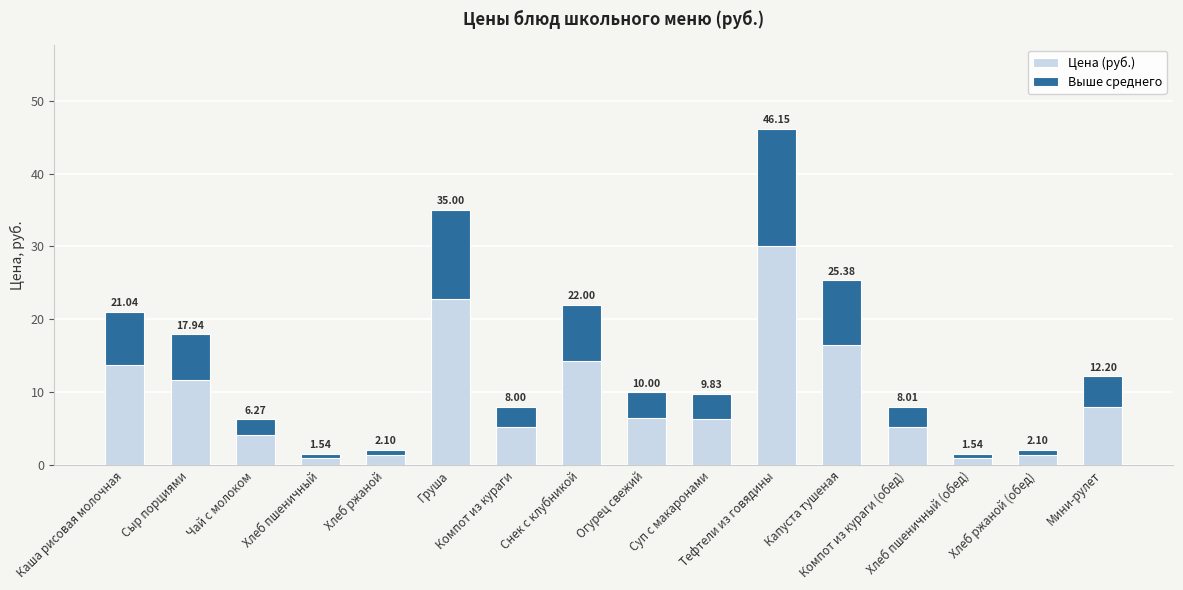

How many bars are there in total?

32